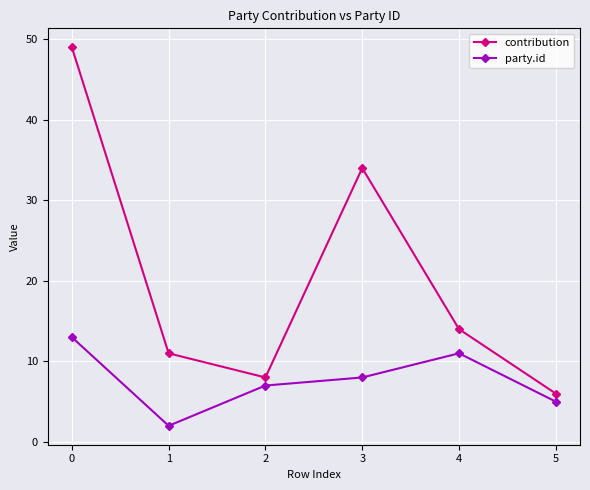

Rank the series by their maximum value, from lowest to highest.

party.id, contribution